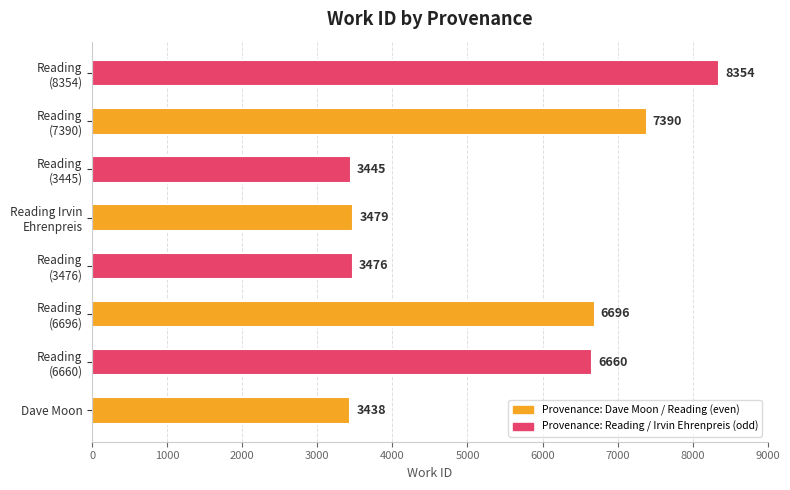

Is it true that the value at Dave Moon is 3438?

True